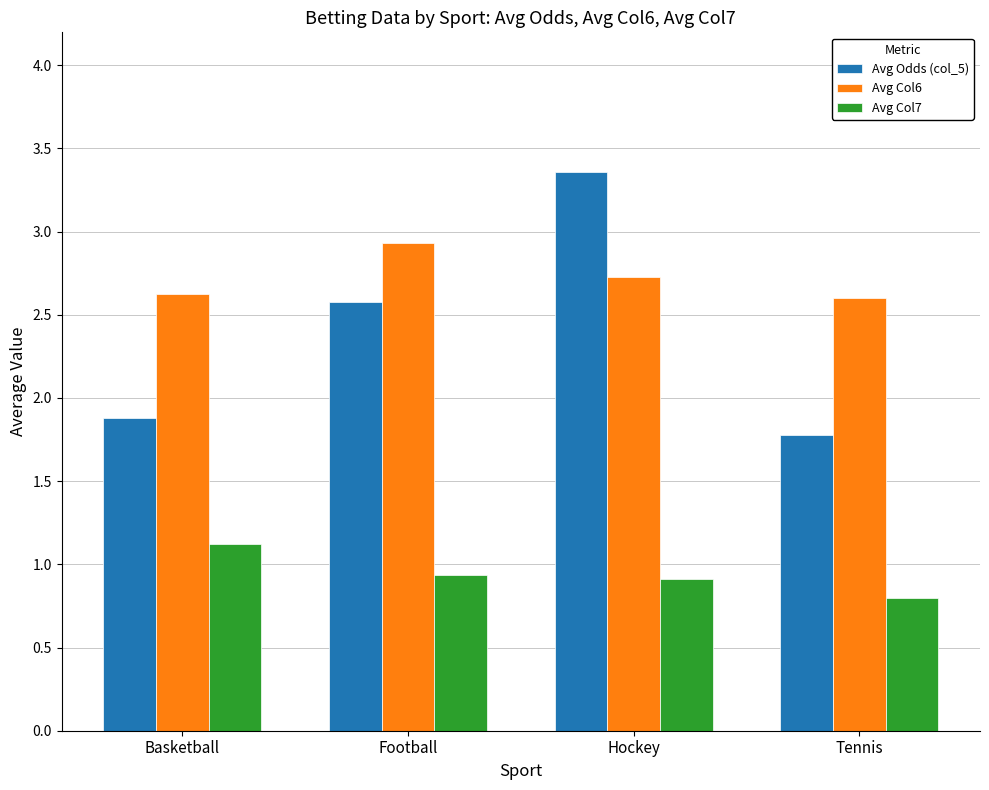

What is the minimum value for Avg Col6?

2.6